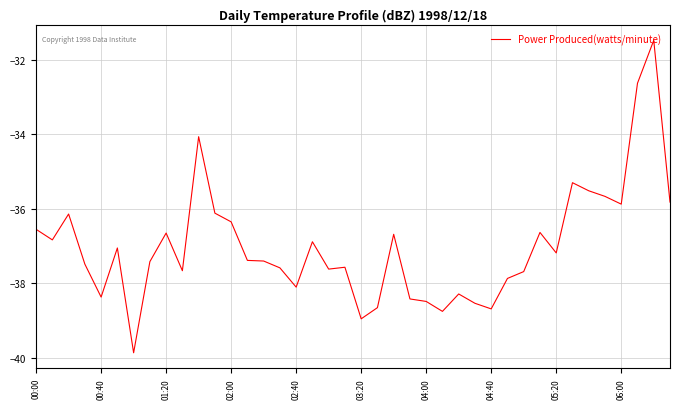

What is the greatest value displayed?

-31.5